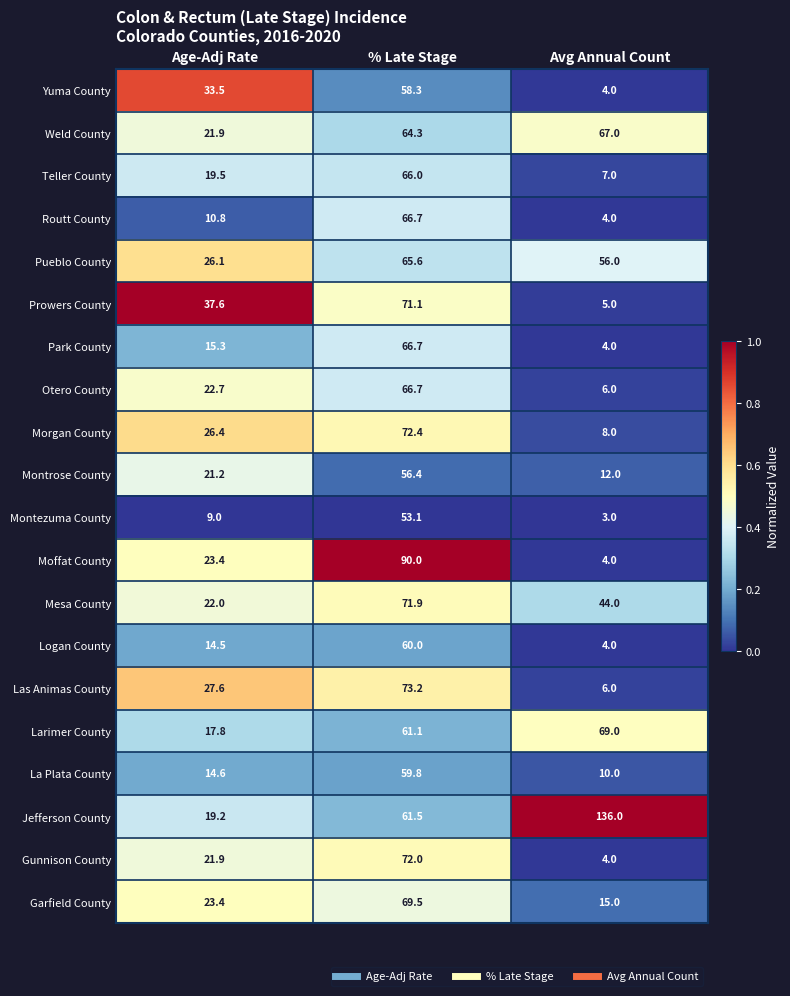

List the labels in order of Jefferson County value, smallest first.

Age-Adj Rate, % Late Stage, Avg Annual Count